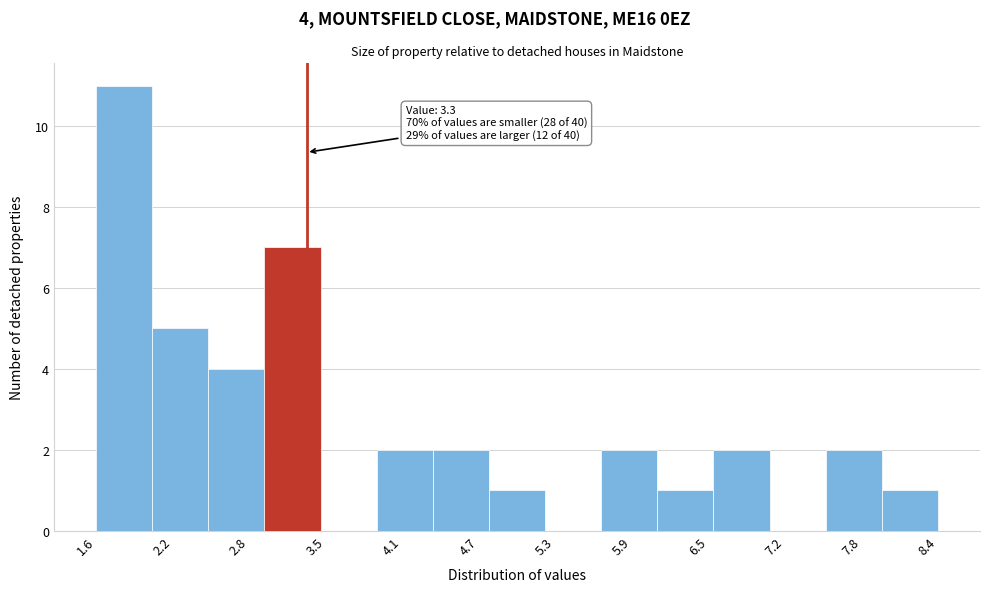

Over which range of the x-axis is the bar tallest?

1.6 to 2.1